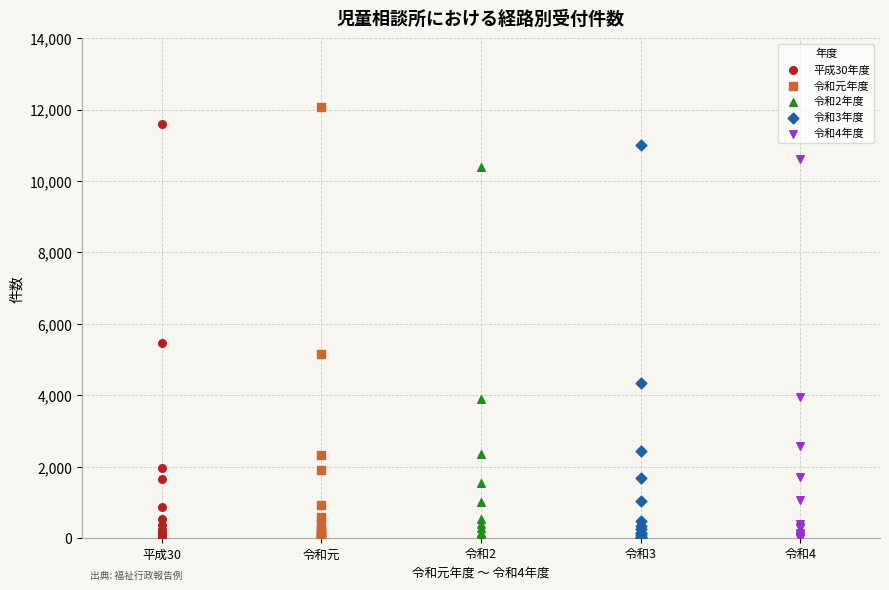

Which series has the largest Y range (max minus min)?

令和元年度